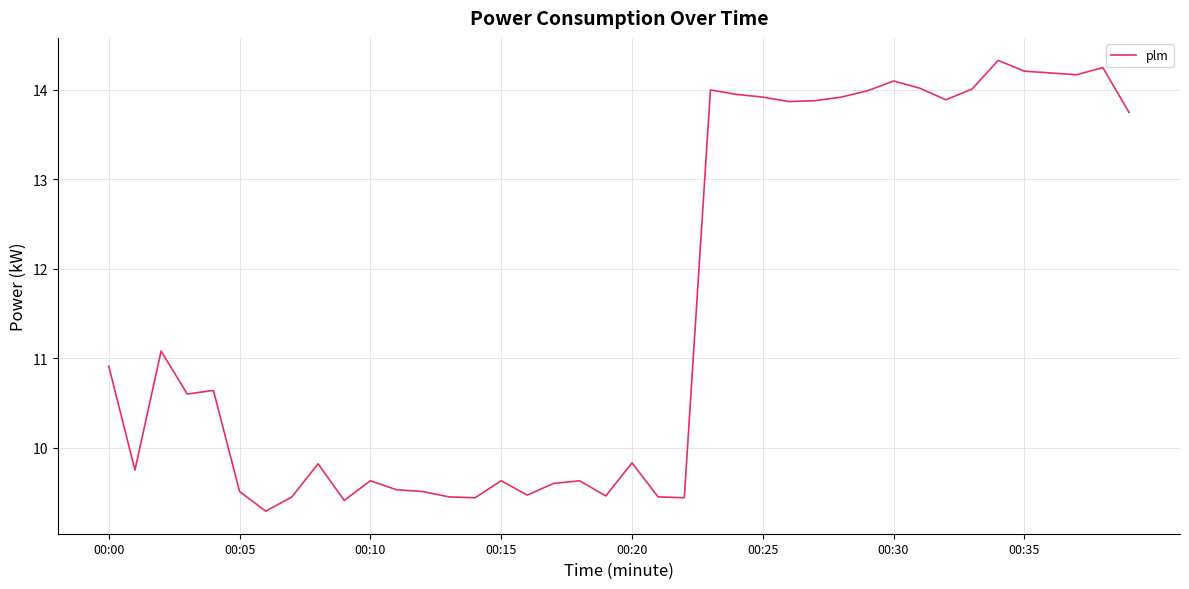

What is the greatest value displayed?

14.3